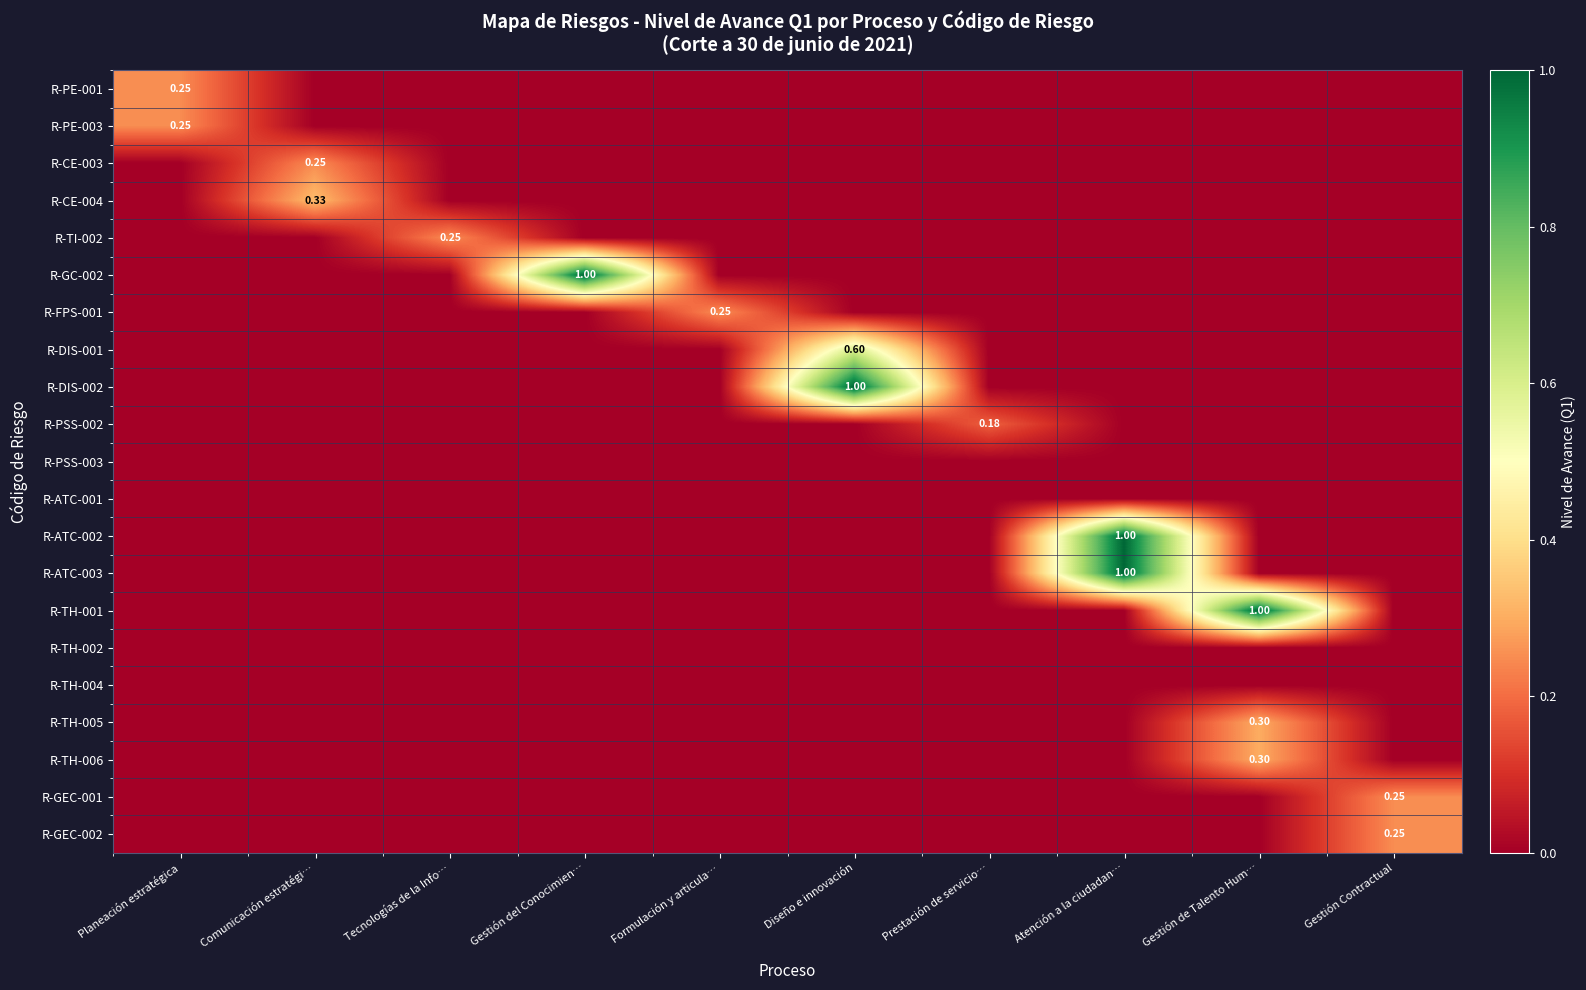

What is the total value across all series at Prestación de servicio…?

0.2